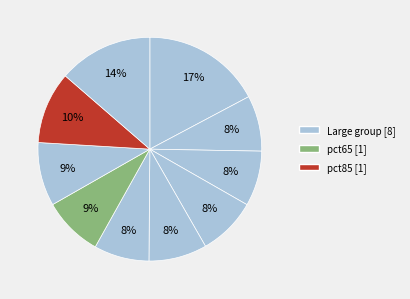

Count the number of slices in the pie.

10